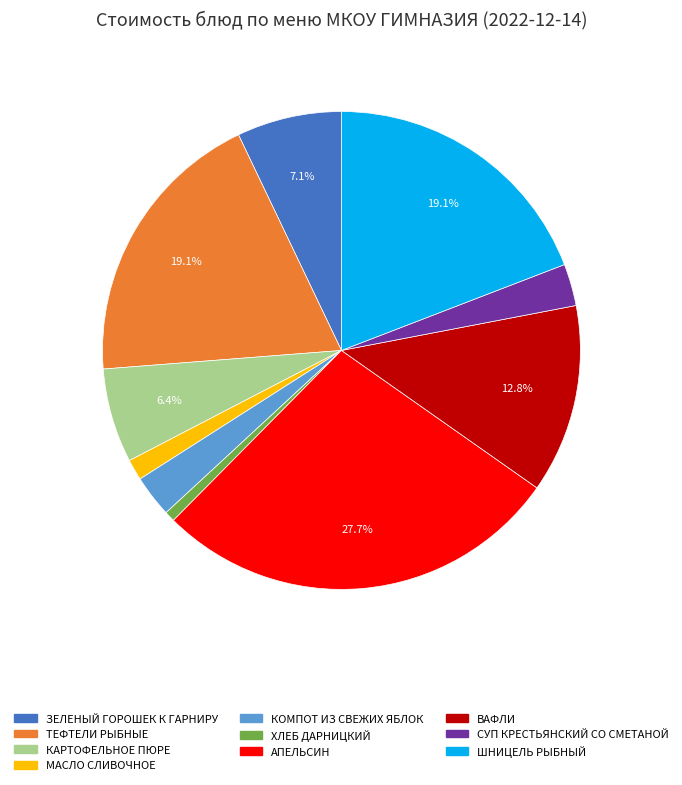

To the nearest percent, what is the combined percentage of КОМПОТ ИЗ СВЕЖИХ ЯБЛОК and СУП КРЕСТЬЯНСКИЙ СО СМЕТАНОЙ?

6%